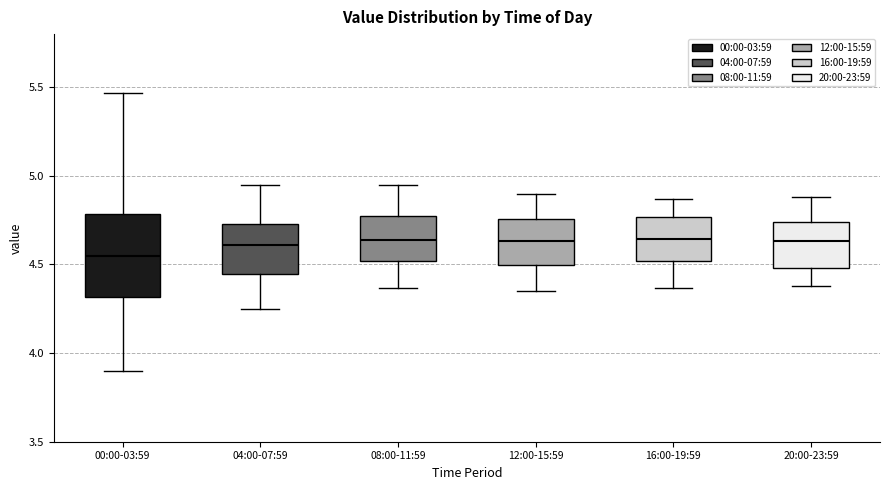

Which box has the lowest median line?

00:00-03:59